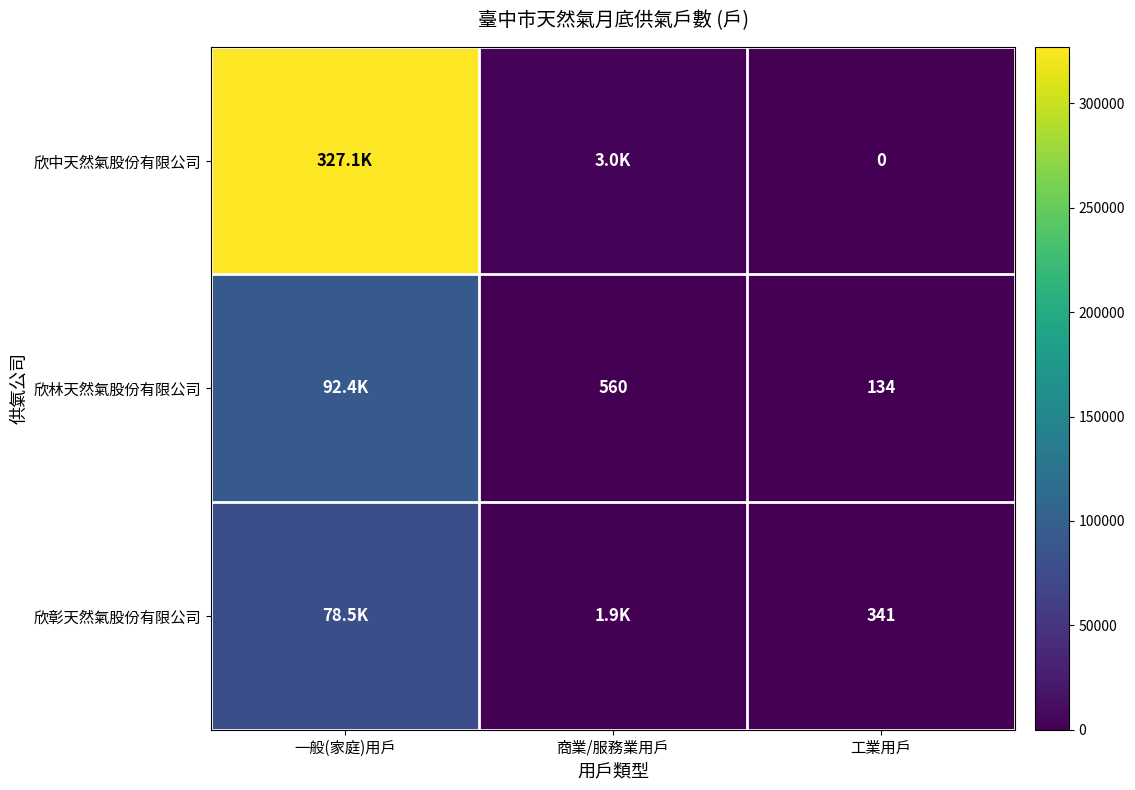

The value of 欣彰天然氣股份有限公司 at 工業用戶 is 574. True or false?

False